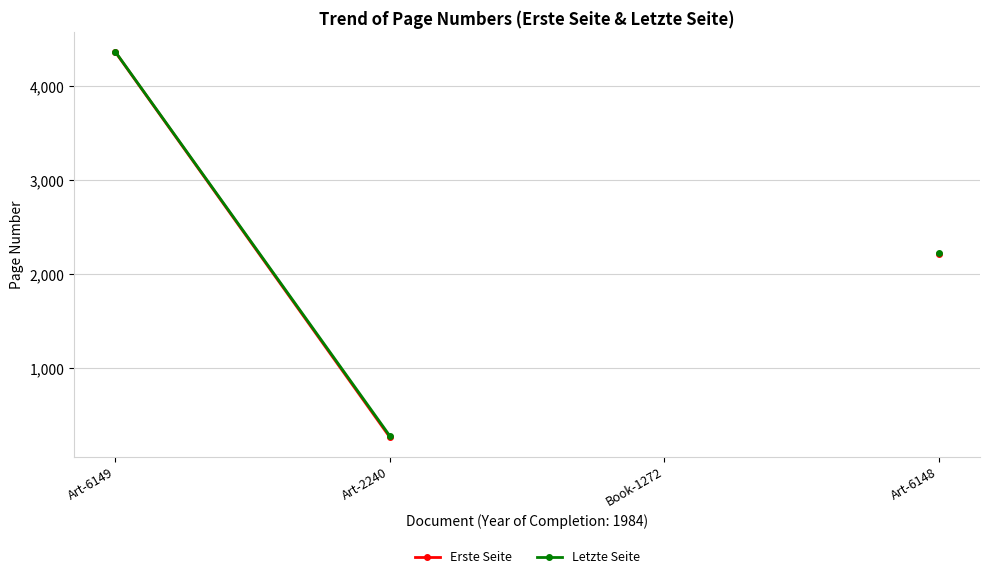

What is the label of the 4th point from the left?

Art-6148